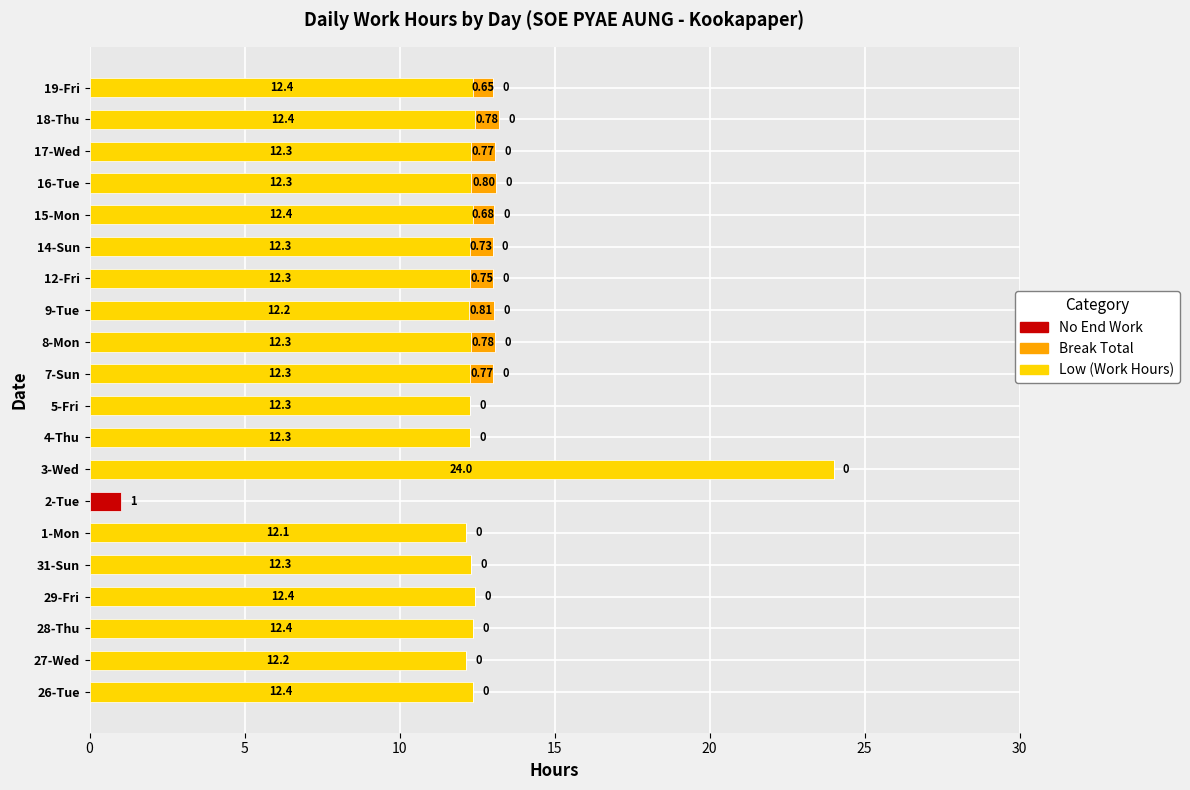

At which category is the sum across all series the highest?

3-Wed